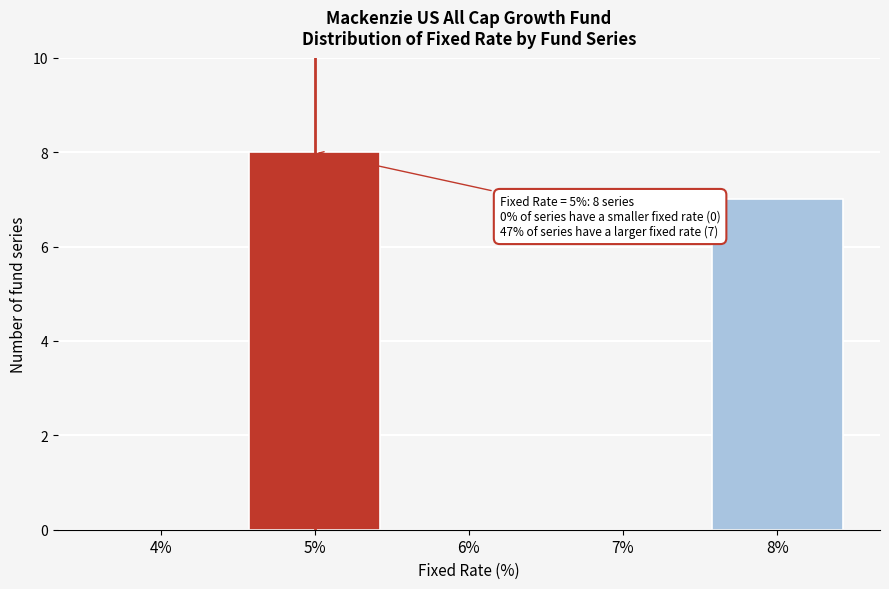

Over which range of the x-axis is the bar tallest?

4.5 to 5.5